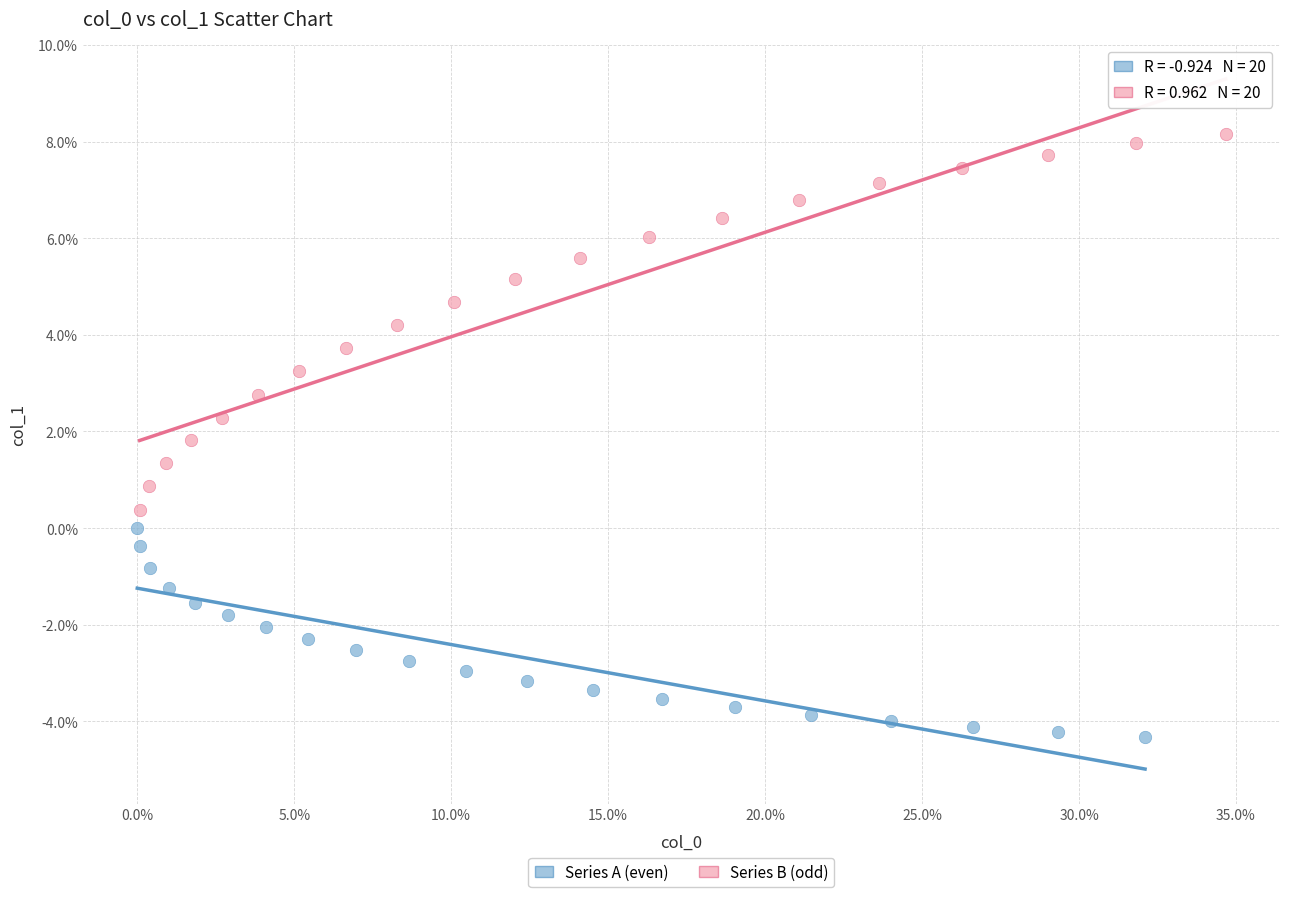

What are all the series names shown in the legend?

Series A (even), Series B (odd)